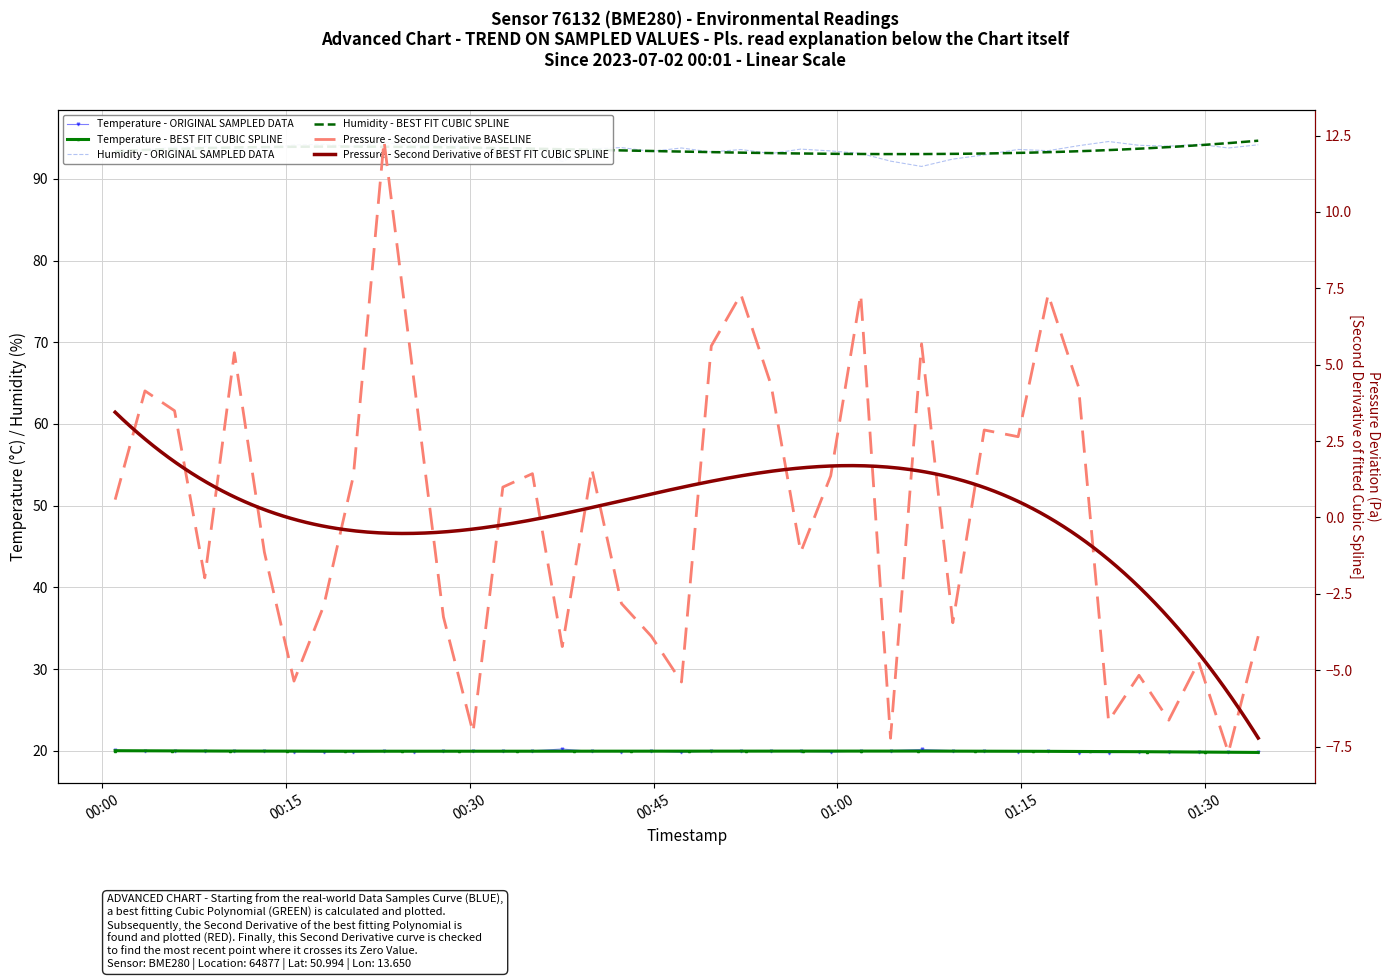

What is the difference between the second highest and second lowest values in the humidity series?

2.3